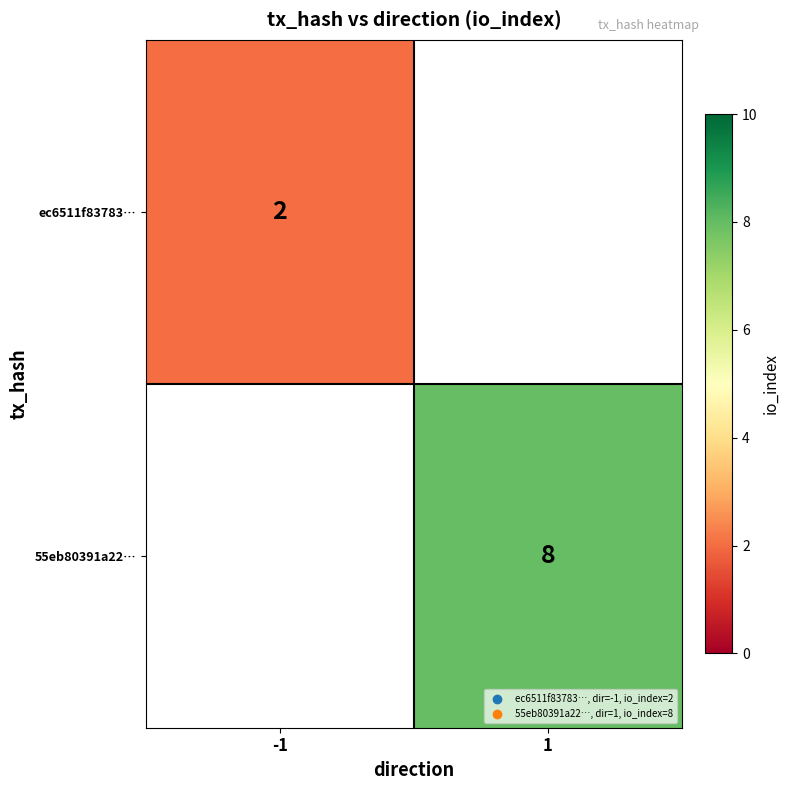

Is the value of 55eb80391a22… at 1 greater than the value of ec6511f83783… at -1?

Yes